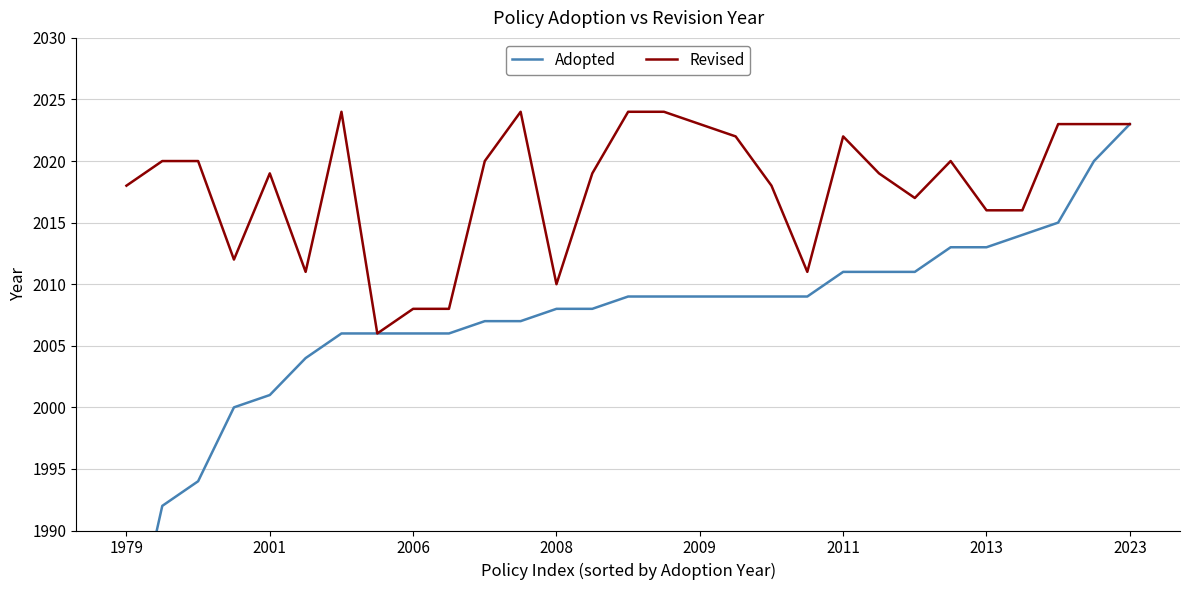

The Revised series shows 2010 at 2008. True or false?

True